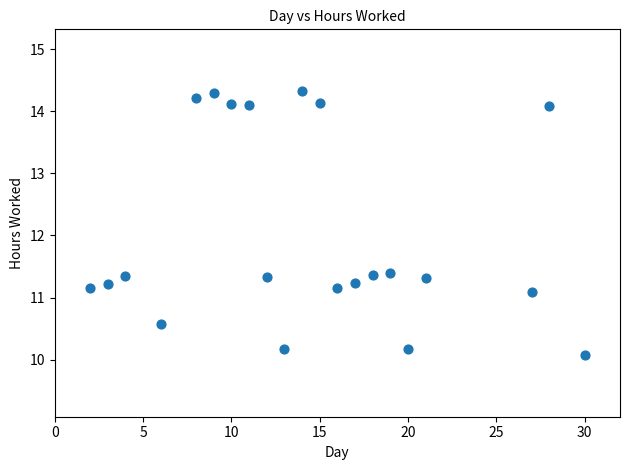

What is the range of Y values (max minus min)?

4.2